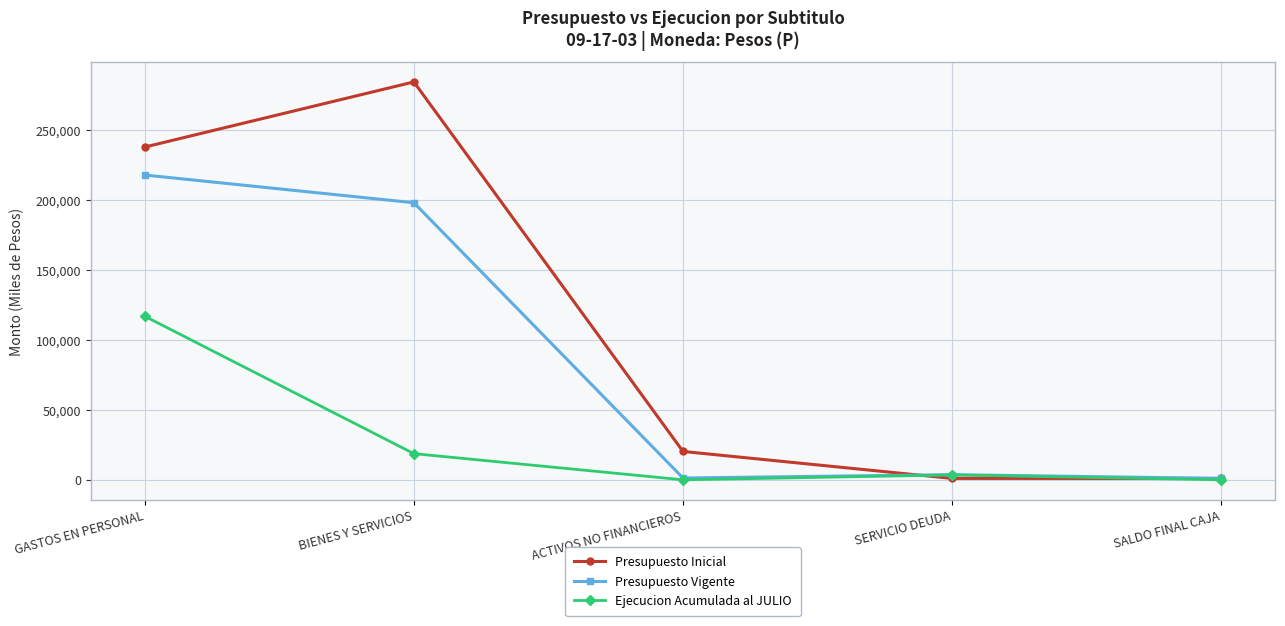

Which series has the widest spread of values?

Presupuesto Inicial